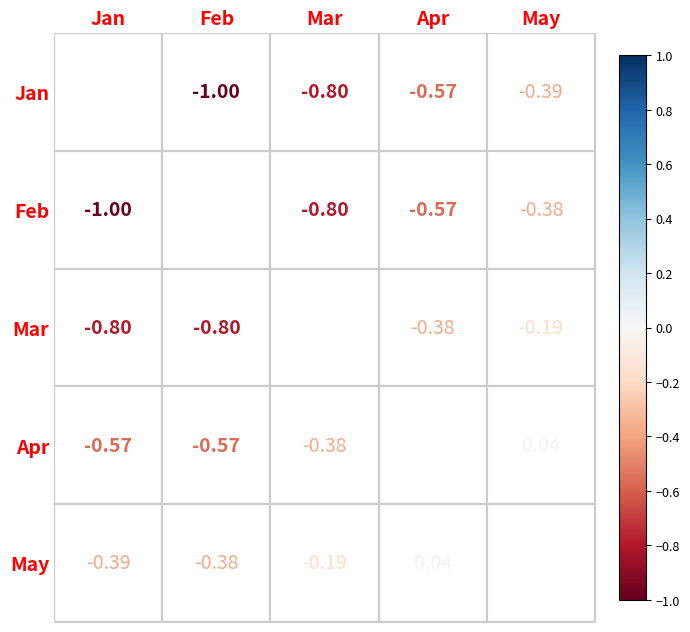

The value of Feb at Jan is -1.4. True or false?

False